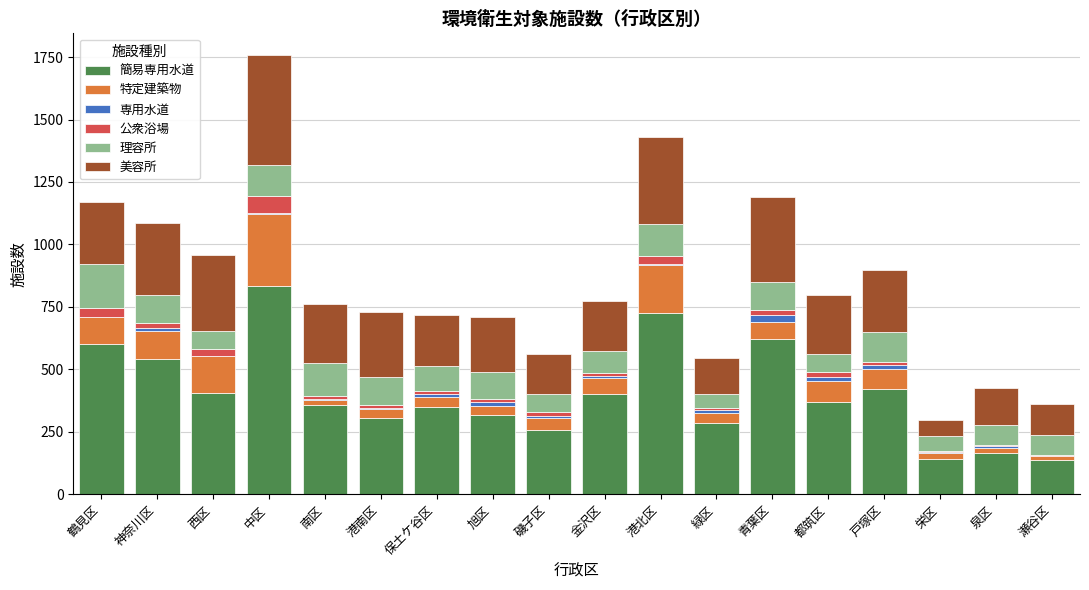

Count the number of categories in the chart.

18